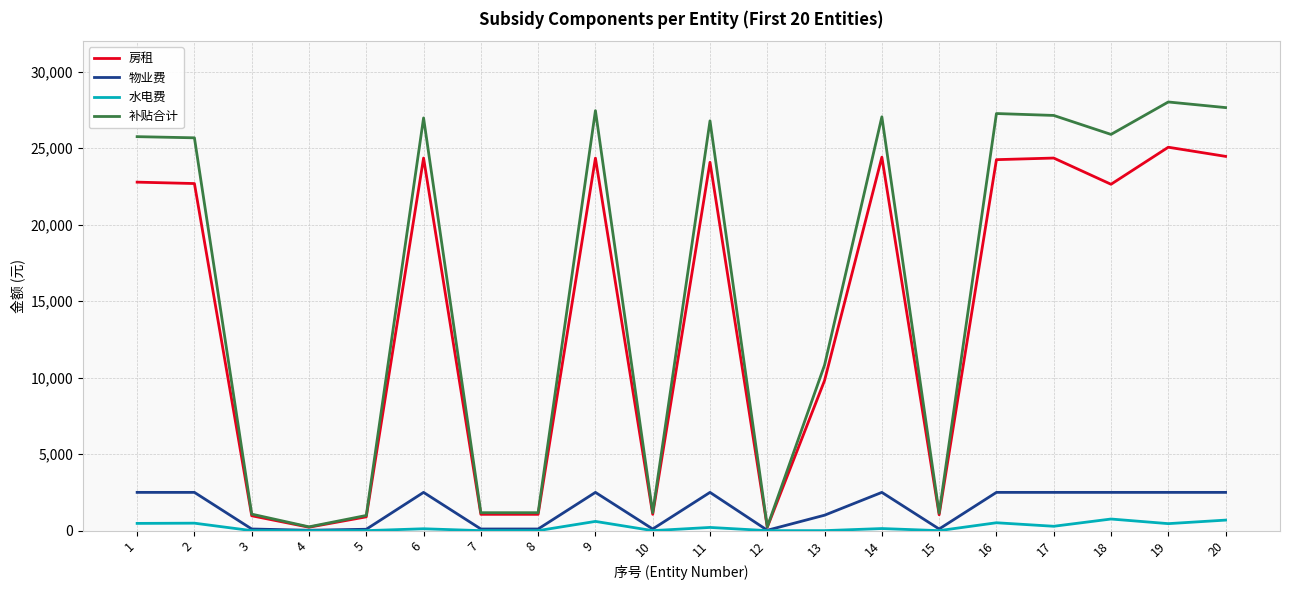

The value of 房租 at 1 is 22784. True or false?

True